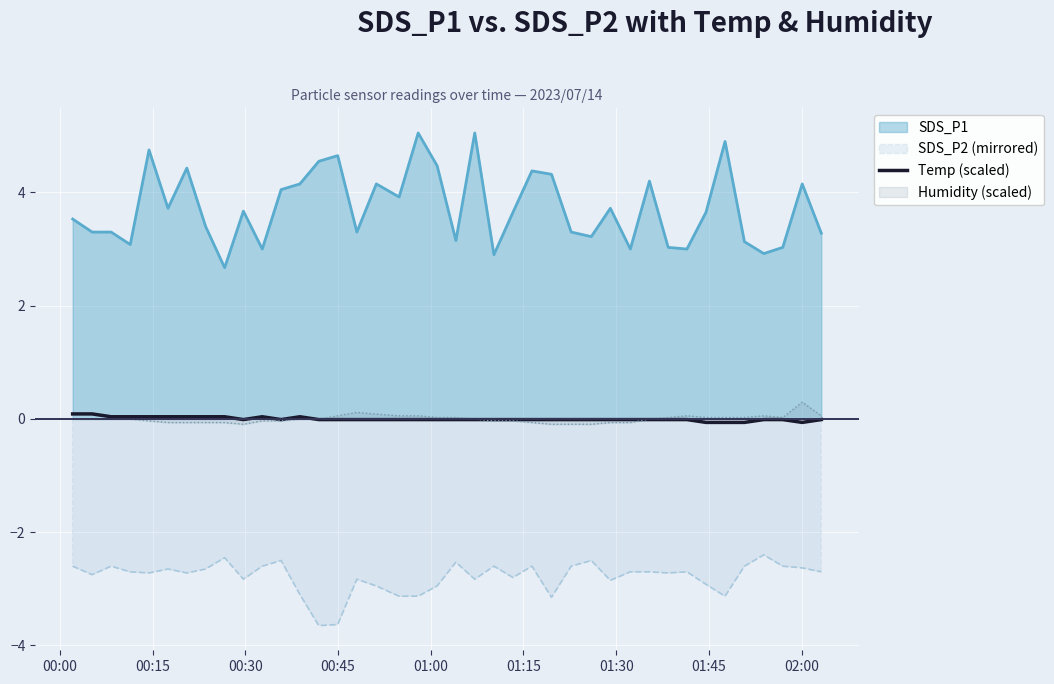

What is the minimum value shown in the chart?

-3.6